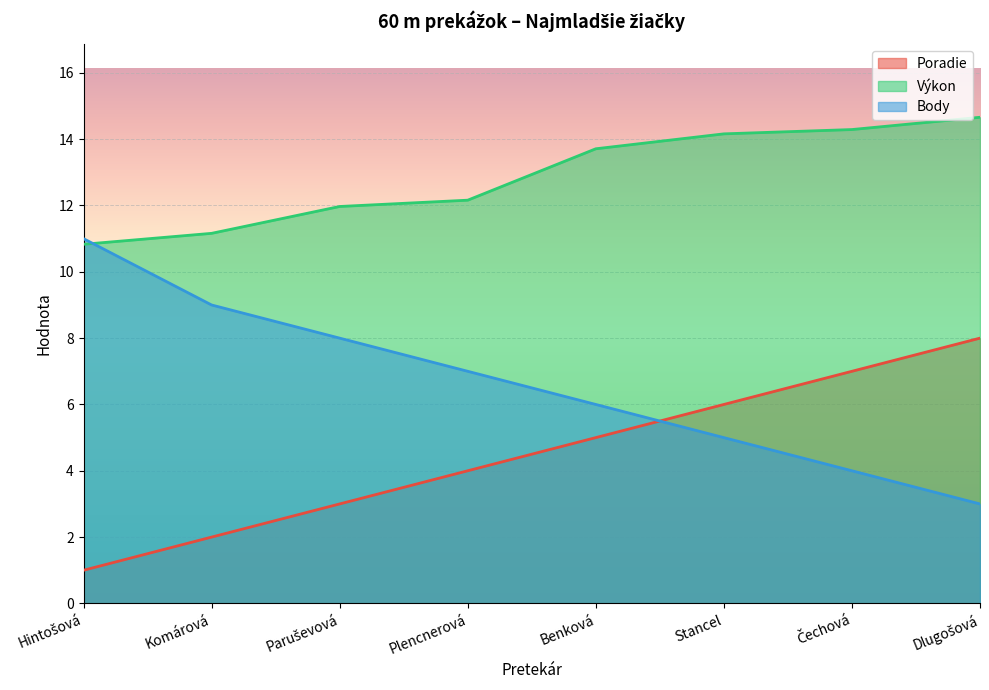

What is the lowest value of the Body series?

3.0